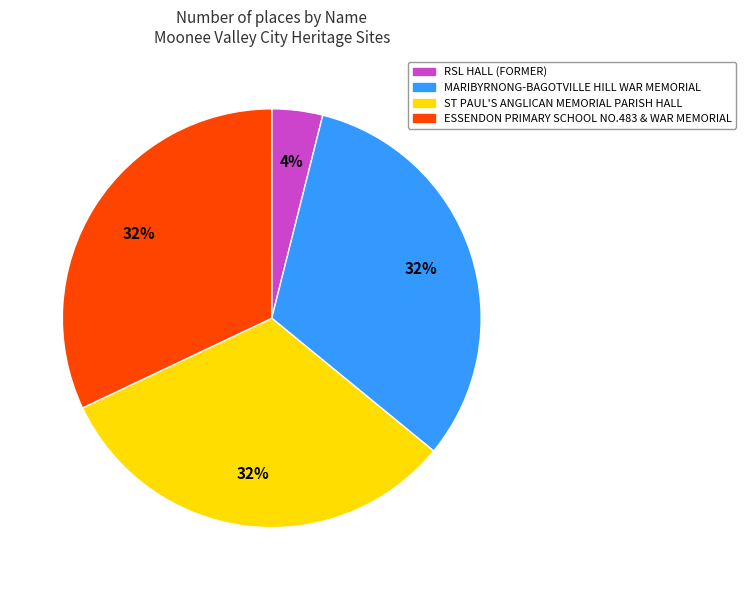

Is there any slice that represents more than half of the pie?

No